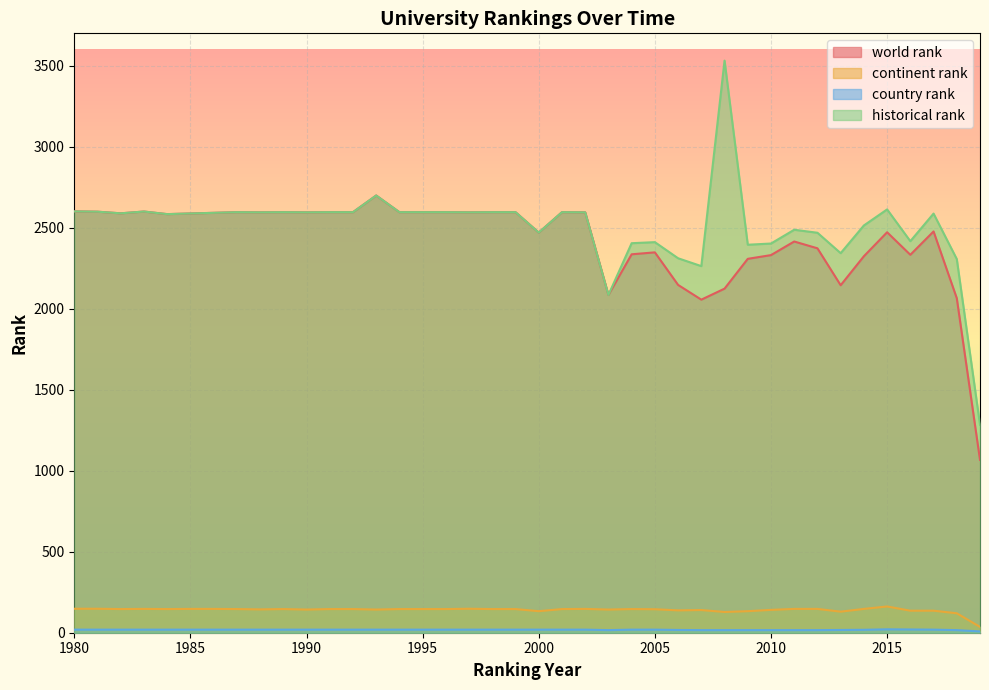

True or false: continent rank and world rank cross at least once.

False